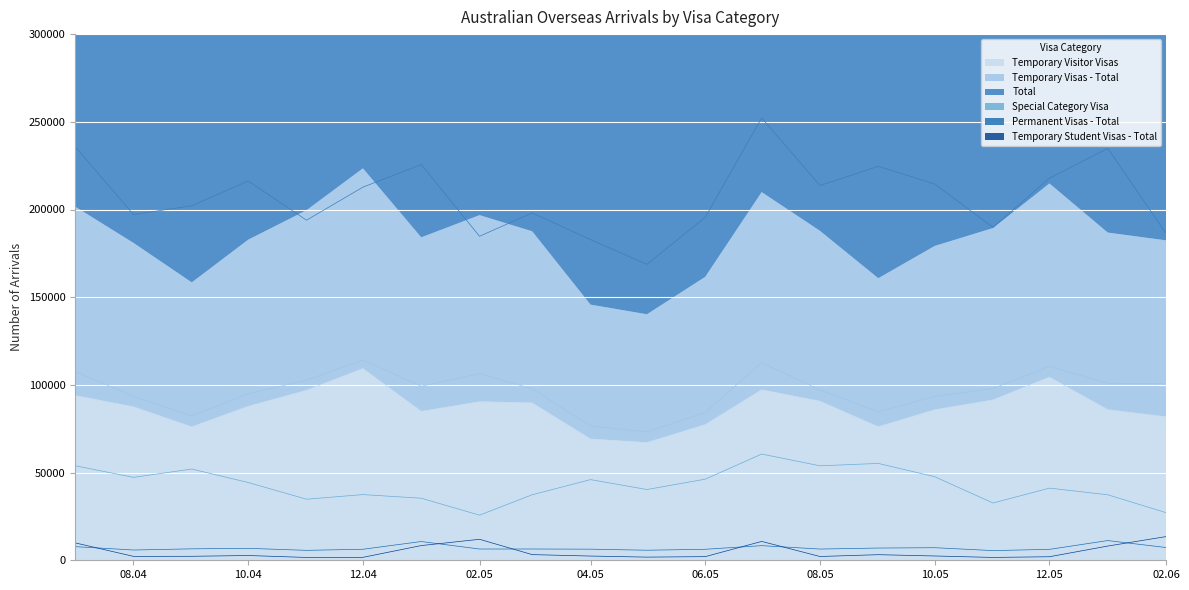

What is the maximum value for Temporary Visitor Visas?

109310